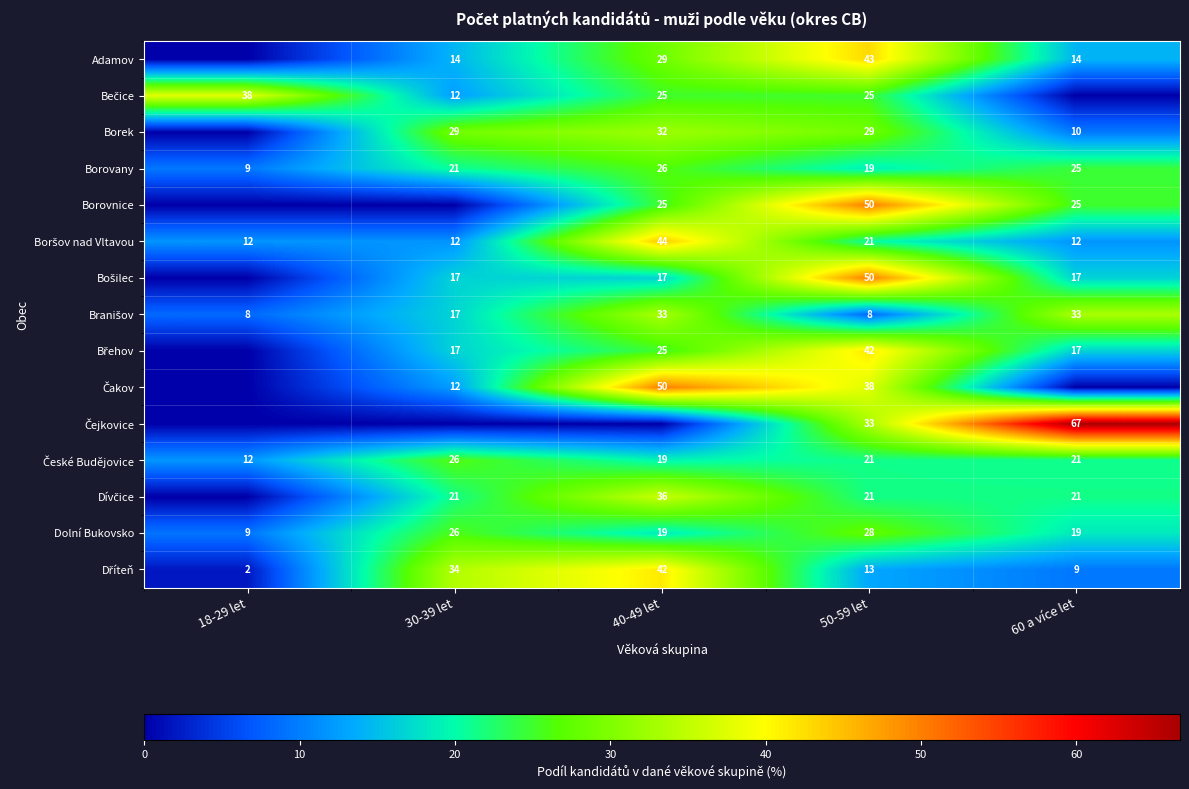

At which label does Dolní Bukovsko first exceed 19?

30-39 let